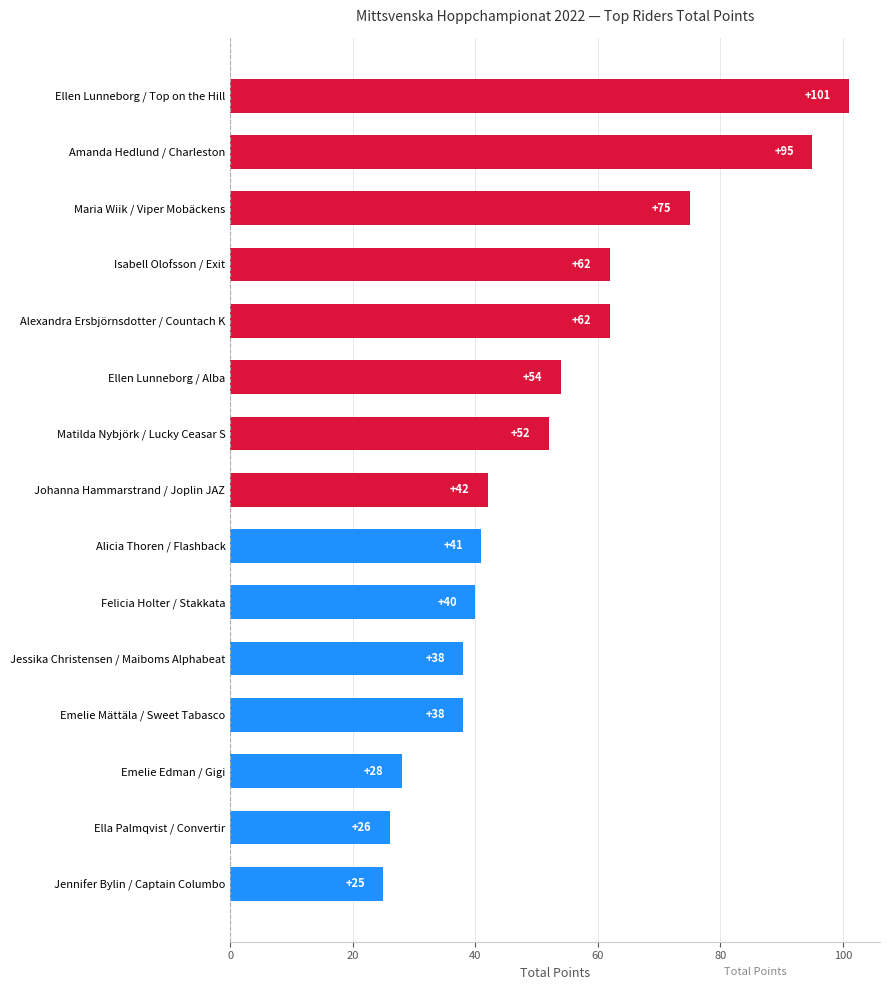

What is the change in value from Ellen Lunneborg / Alba to Ella Palmqvist / Convertir?

-28